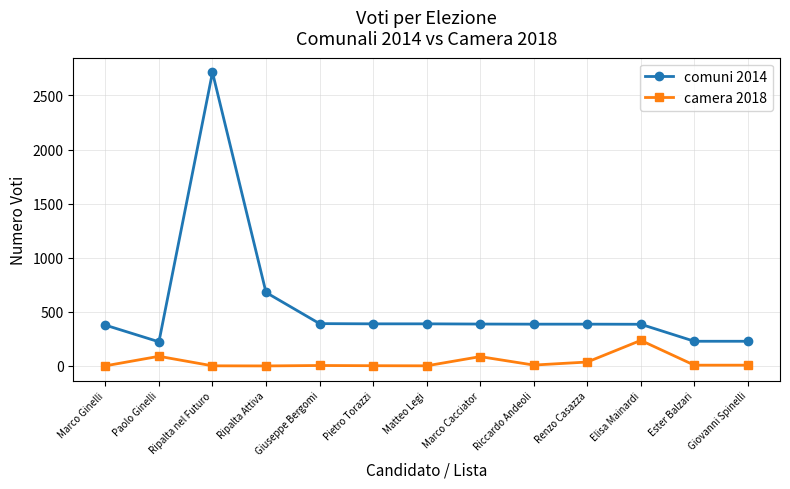

How many lines are shown in the chart?

2